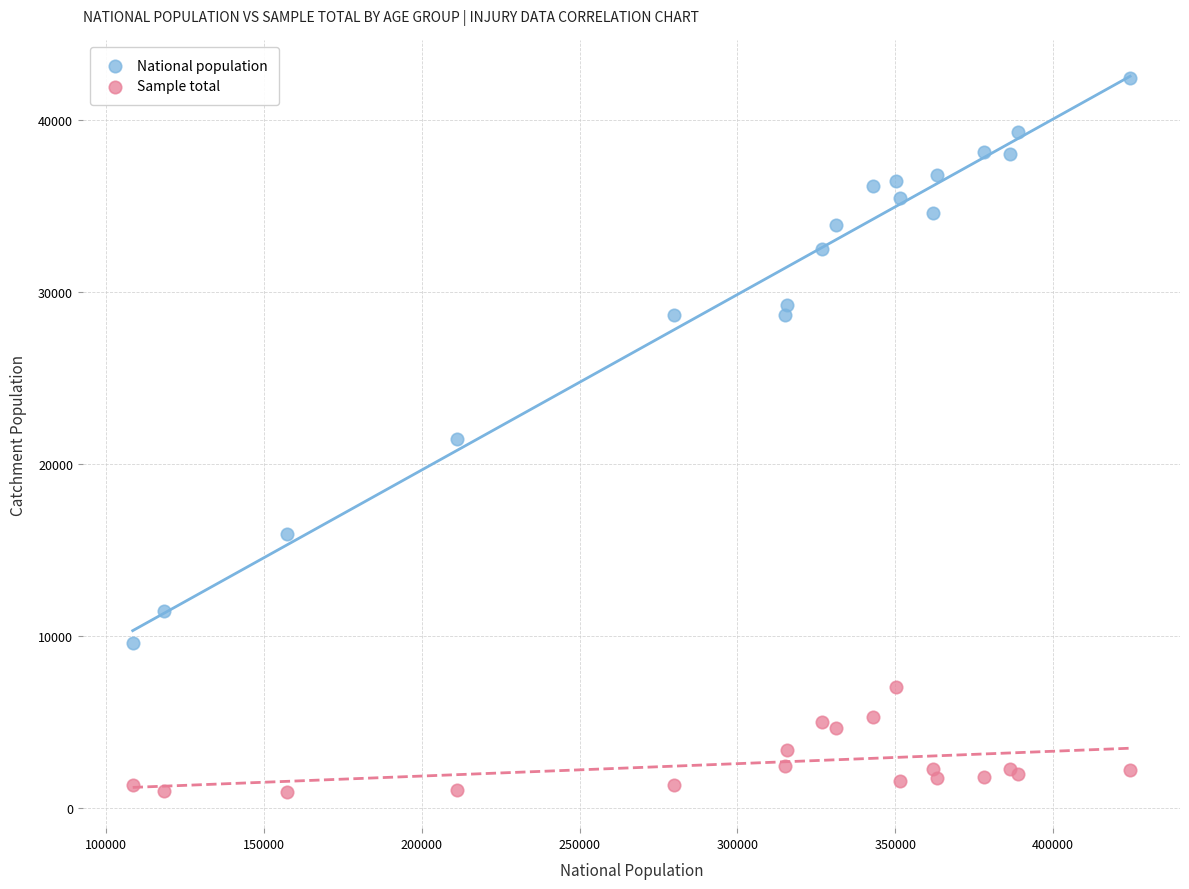

Which series contains the highest Y value?

National population